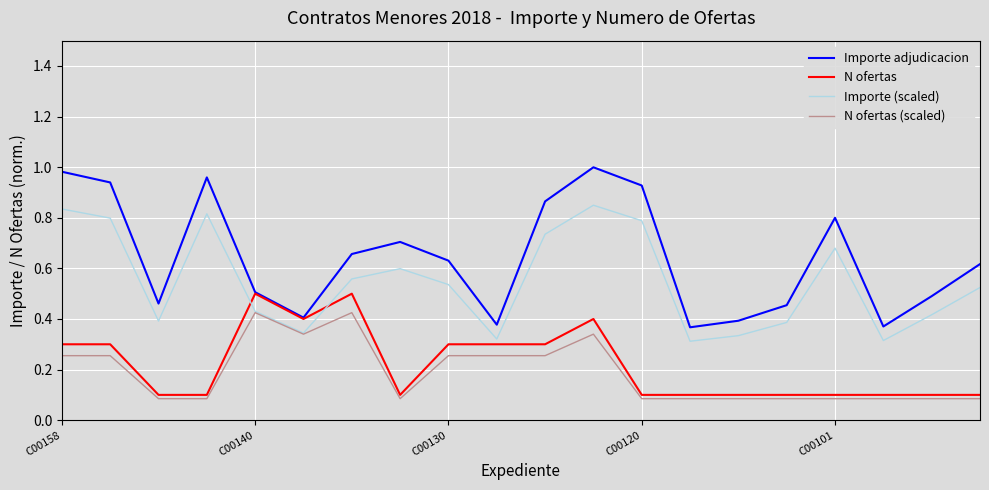

Which series has the widest spread of values?

Importe adjudicacion